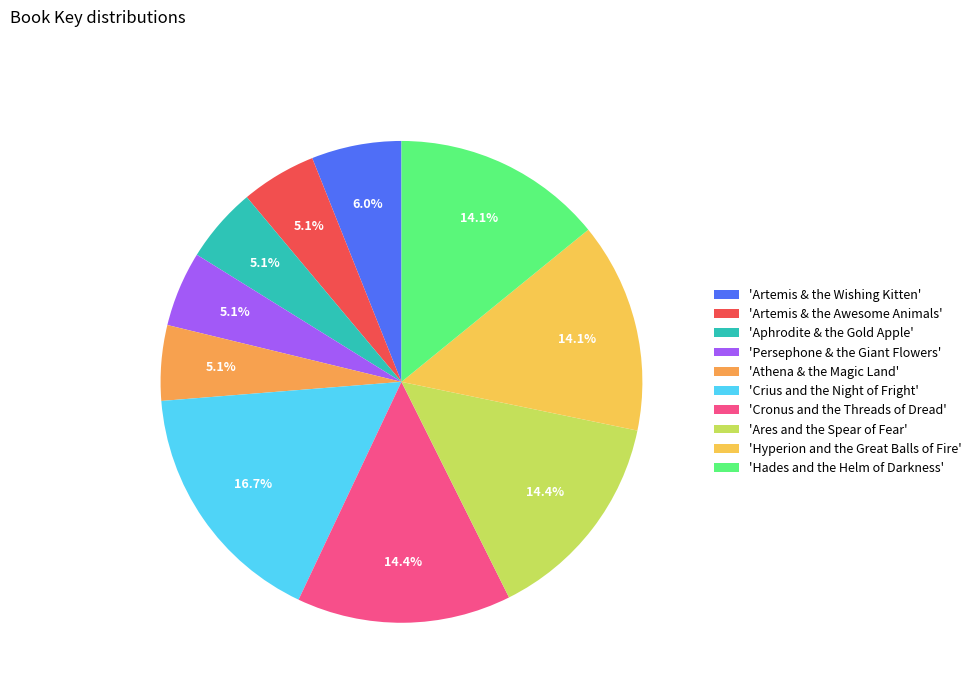

How many slices are in this pie chart?

10